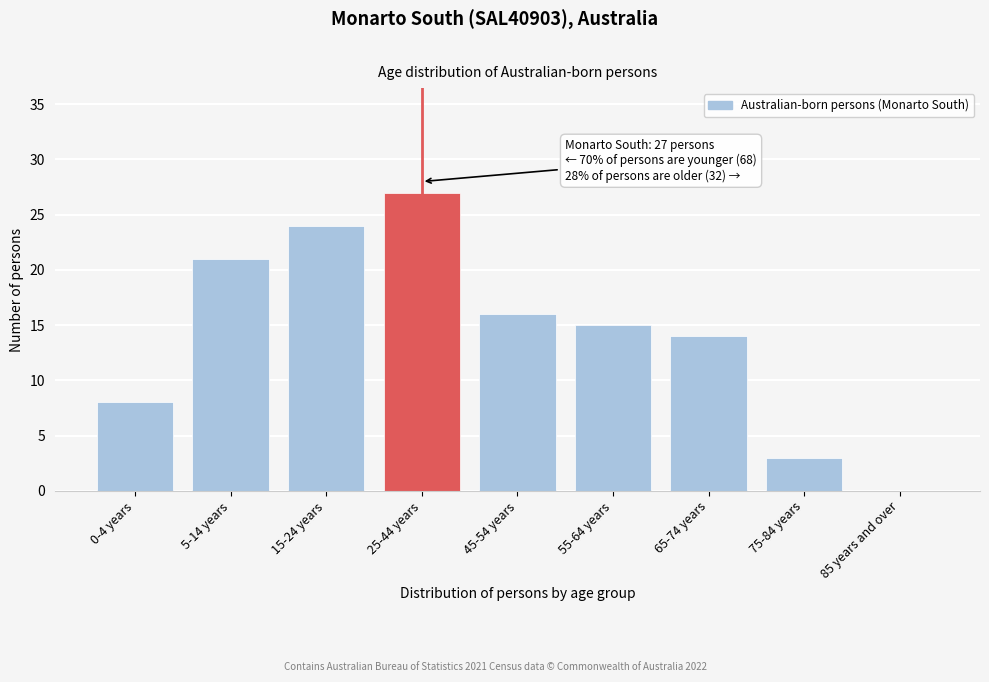

Reading left to right, list all the values displayed in this chart.

0-4 years=8	5-14 years=21	15-24 years=24	25-44 years=27	45-54 years=16	55-64 years=15	65-74 years=14	75-84 years=3	85 years and over=0